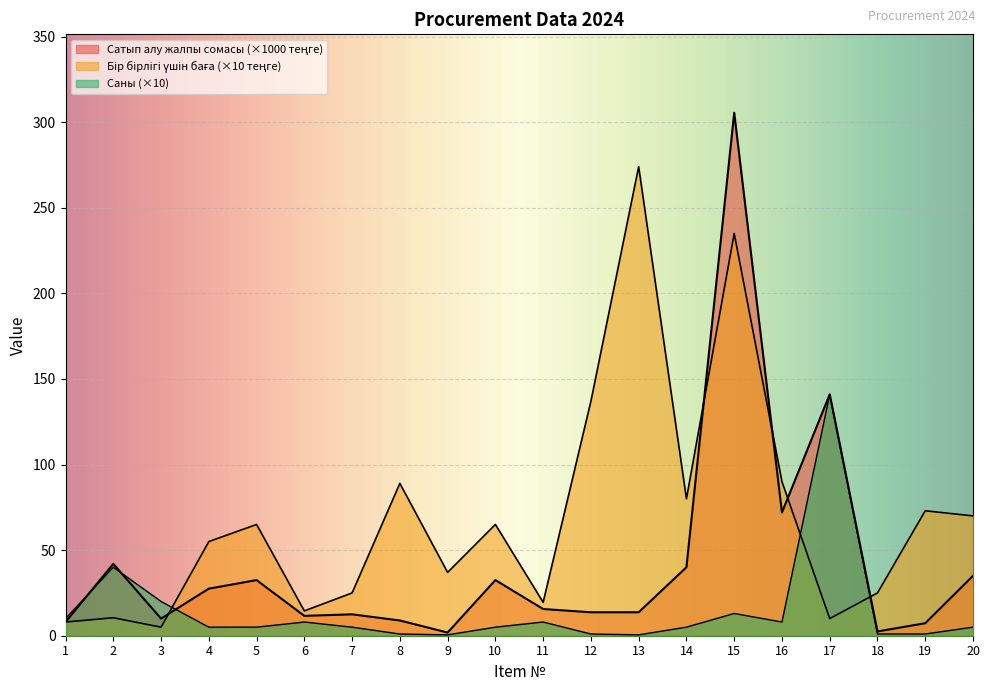

True or false: Сатып алу жалпы сомасы (теңге) has a value of 15.6 at 11.

True